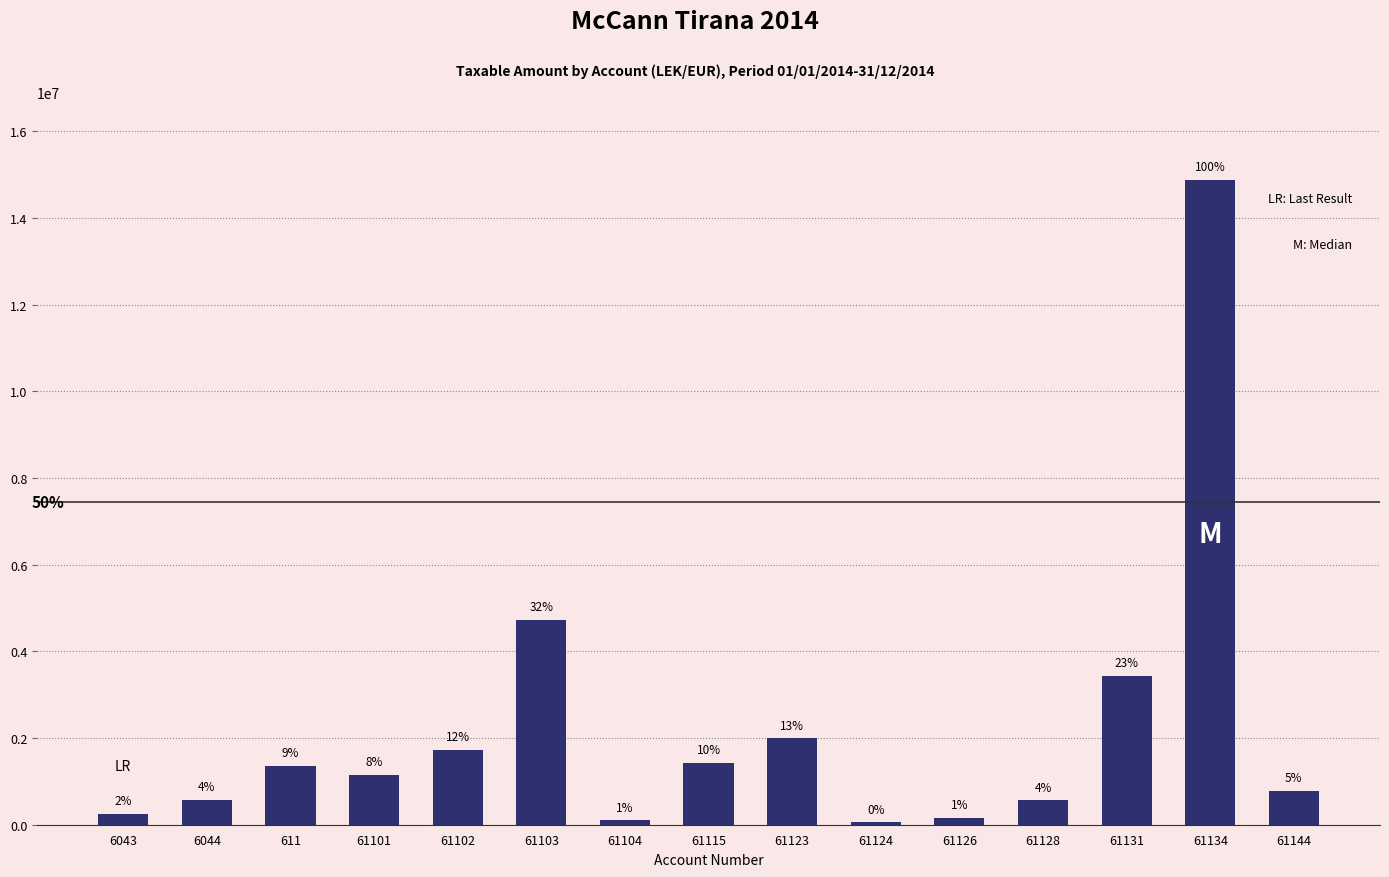

Are the bars horizontal?

No